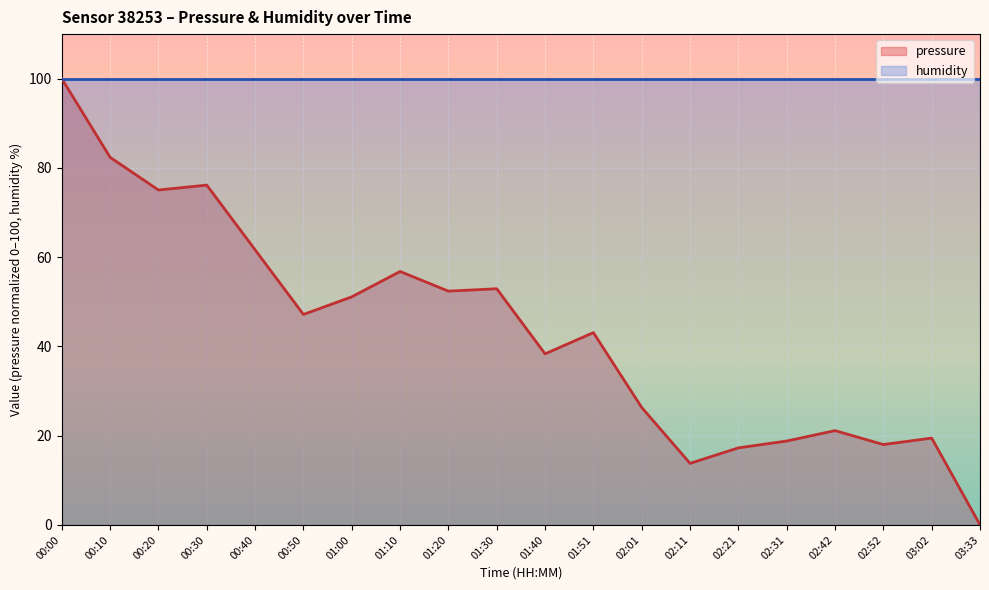

What is the maximum value shown in the chart?

100.0